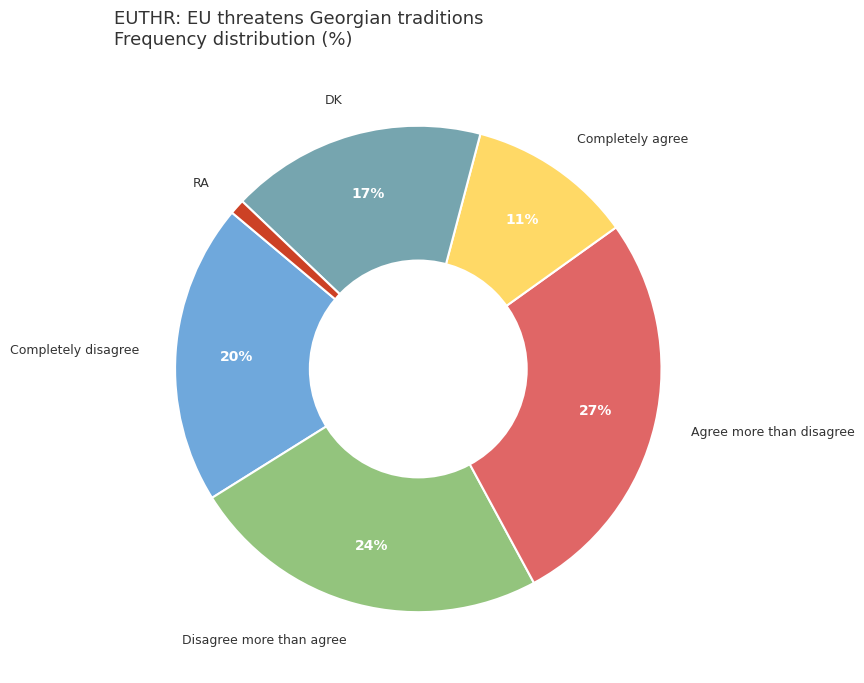

Between Agree more than disagree and Disagree more than agree, which is larger?

Agree more than disagree